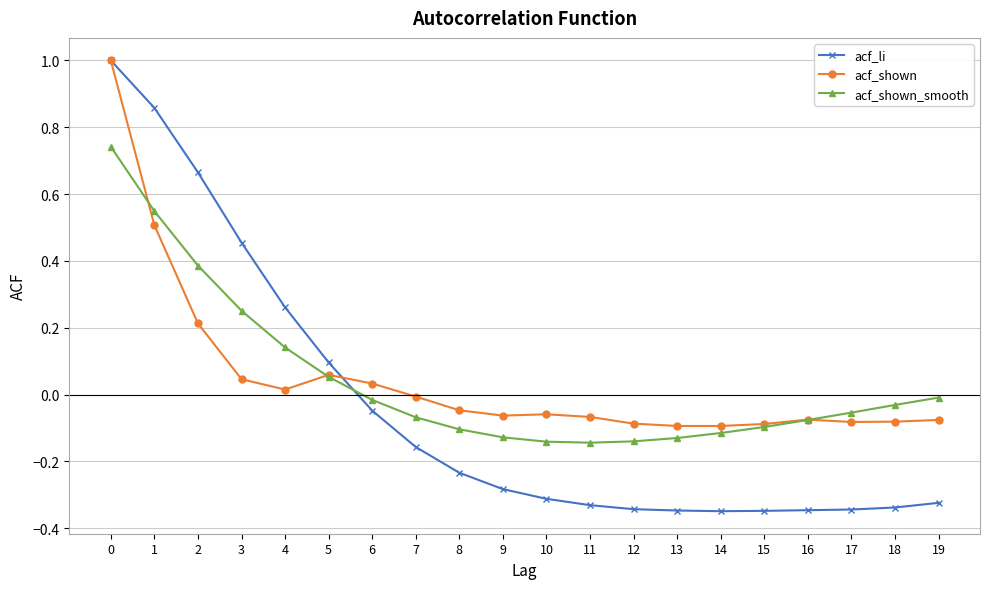

The acf_shown series shows -0.1 at 19. True or false?

True